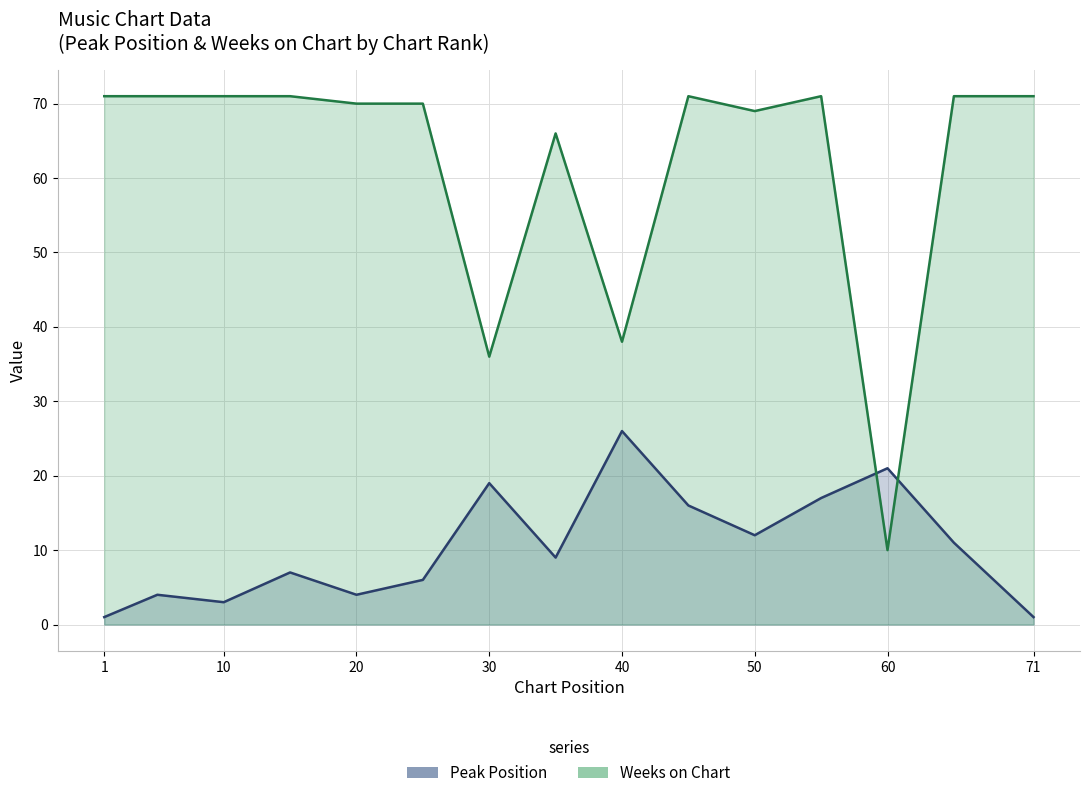

What value does the Peak Position series have at 50?

12